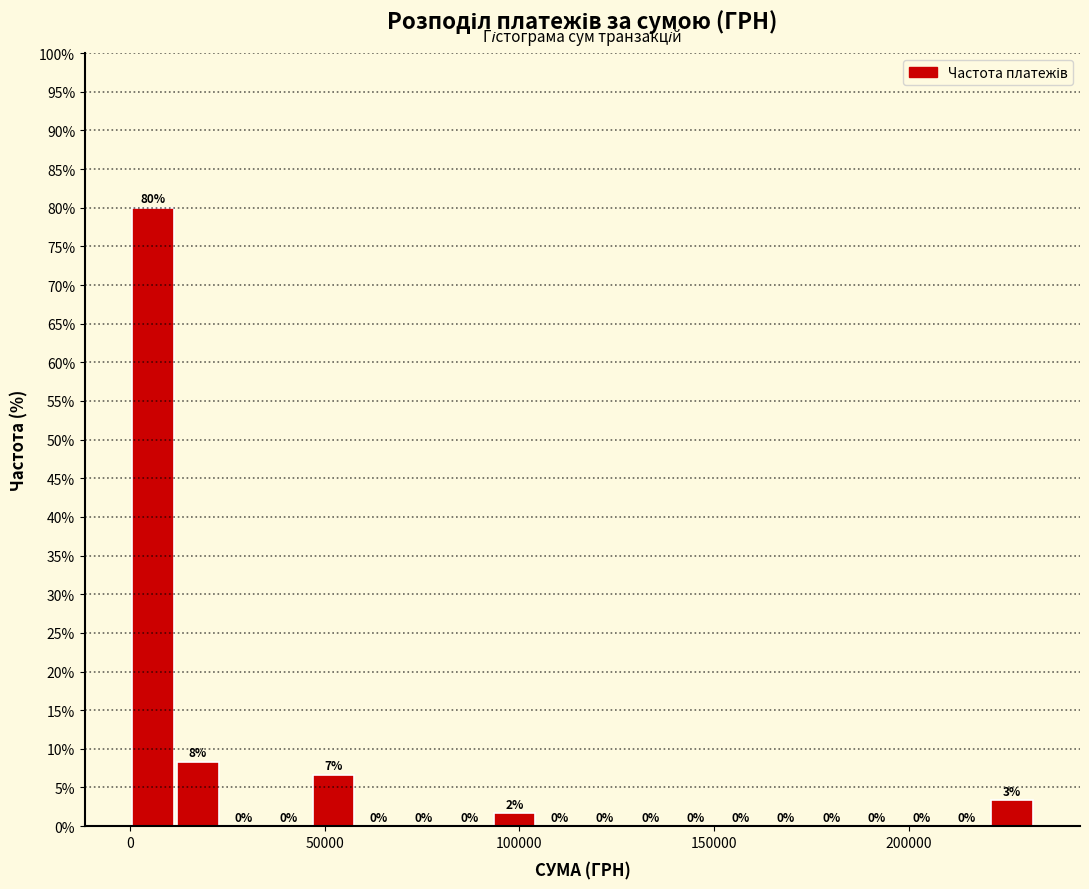

Read against the x-axis, roughly where is the centre of the tallest bar?

5000